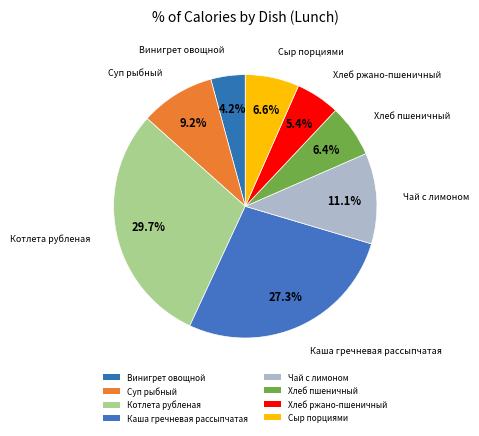

How many segments does this pie chart have?

8